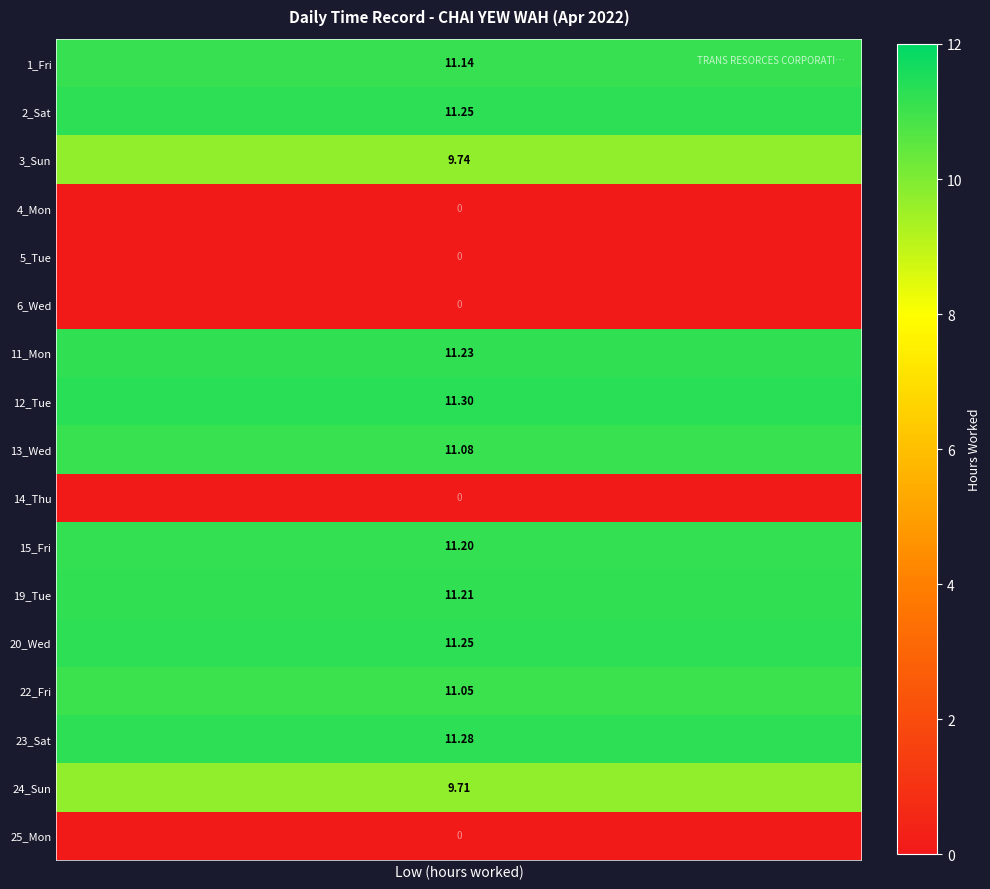

The 2_Sat series shows -7.4 at 5. True or false?

False